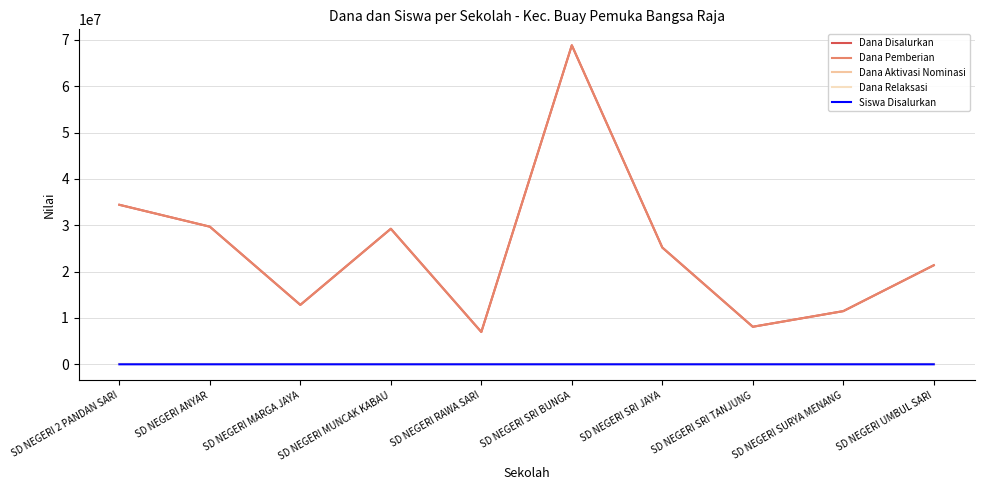

Where does the Dana Disalurkan series first go above 25200000?

SD NEGERI 2 PANDAN SARI